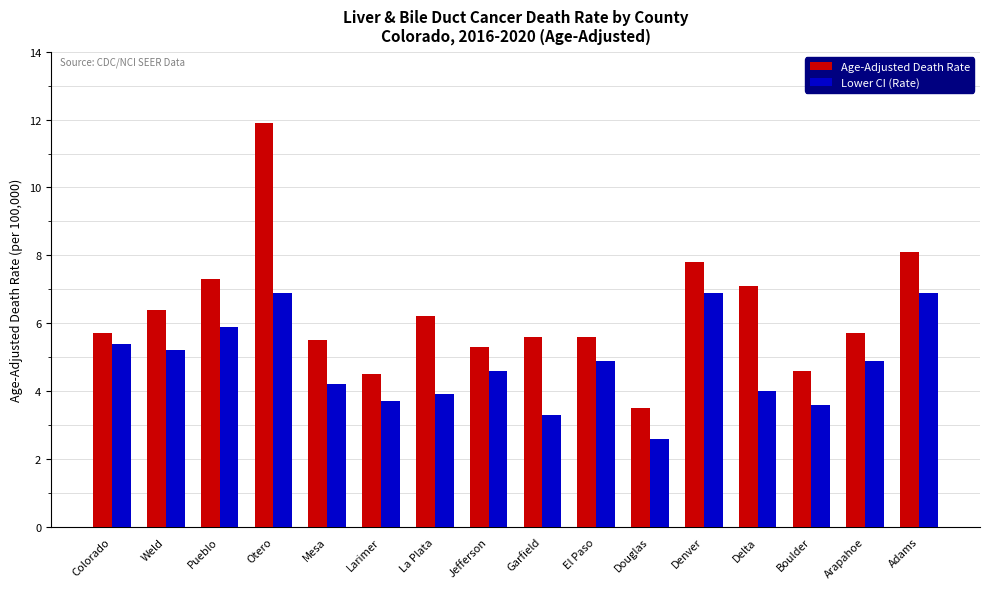

What is the label of the 16th bar from the right?

Colorado